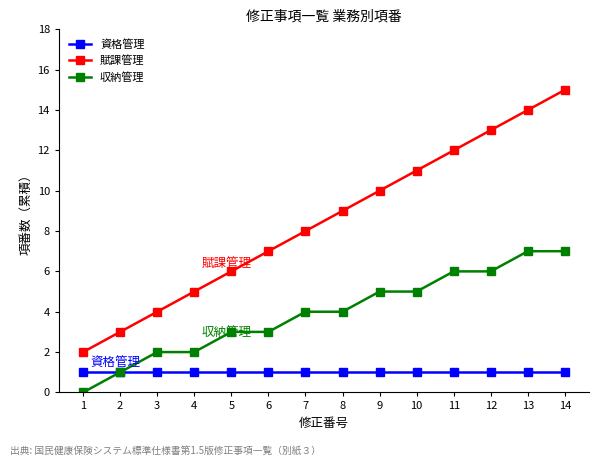

At which category does the chart reach its peak across all series?

14